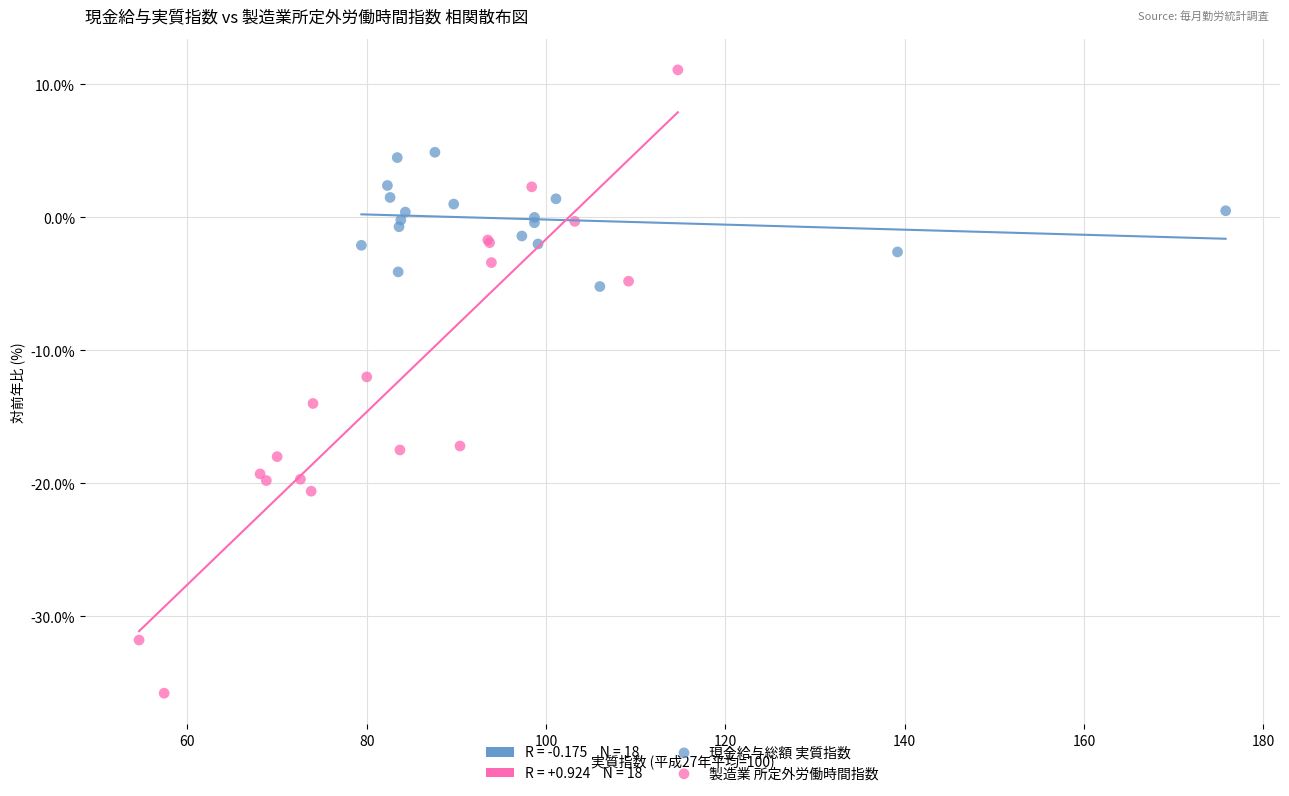

Which series contains the highest Y value?

製造業 所定外労働時間指数